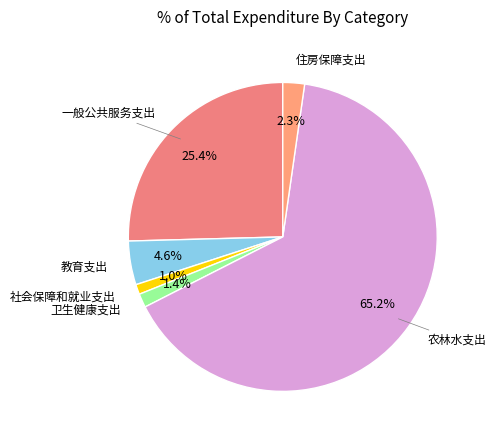

How many slices are in this pie chart?

6